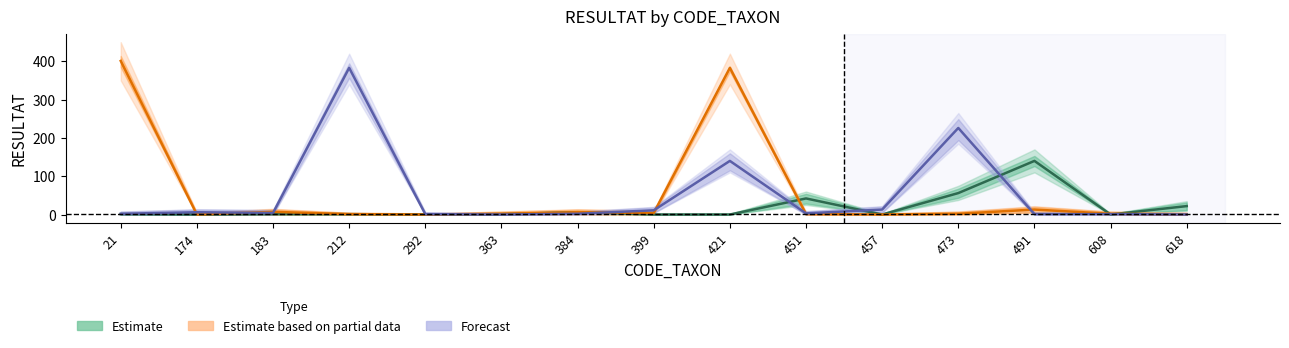

Which has a higher value, 212 or 399?

212